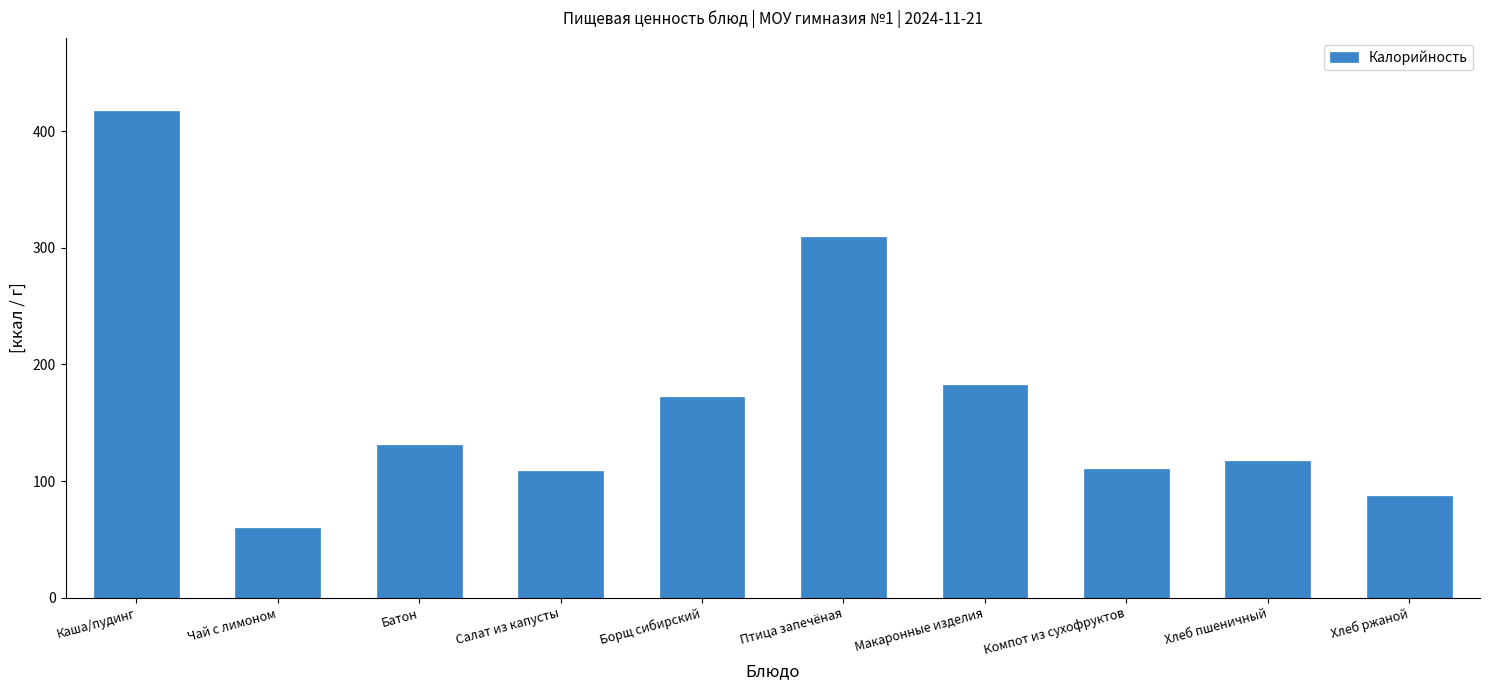

True or false: the data shows 417.5 at Каша/пудинг.

True